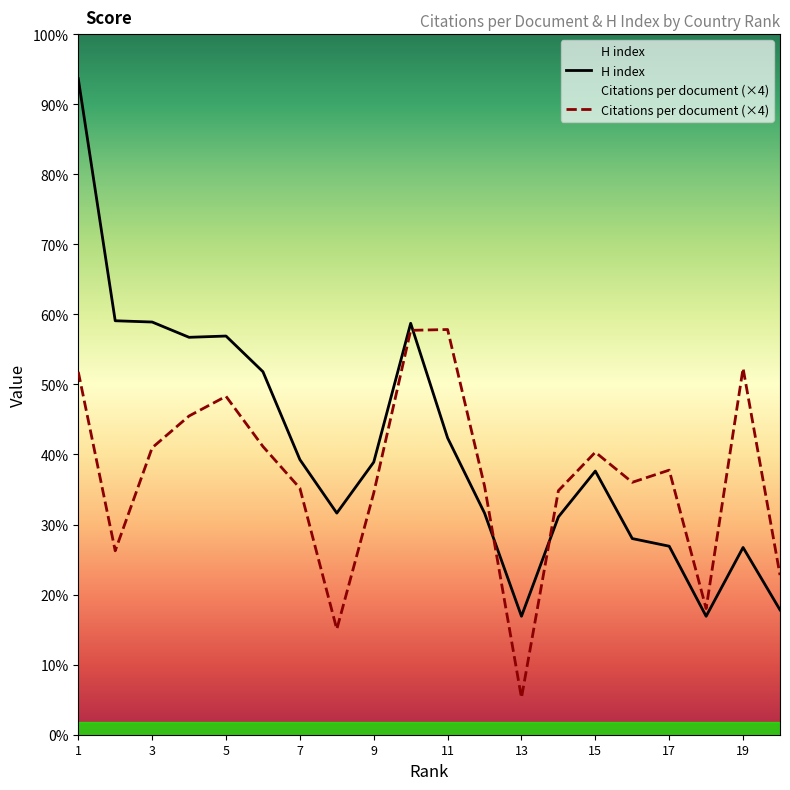

List the labels in order of H index value, smallest first.

13, 18, 20, 19, 17, 16, 14, 8, 12, 15, 9, 7, 11, 6, 4, 5, 10, 3, 2, 1